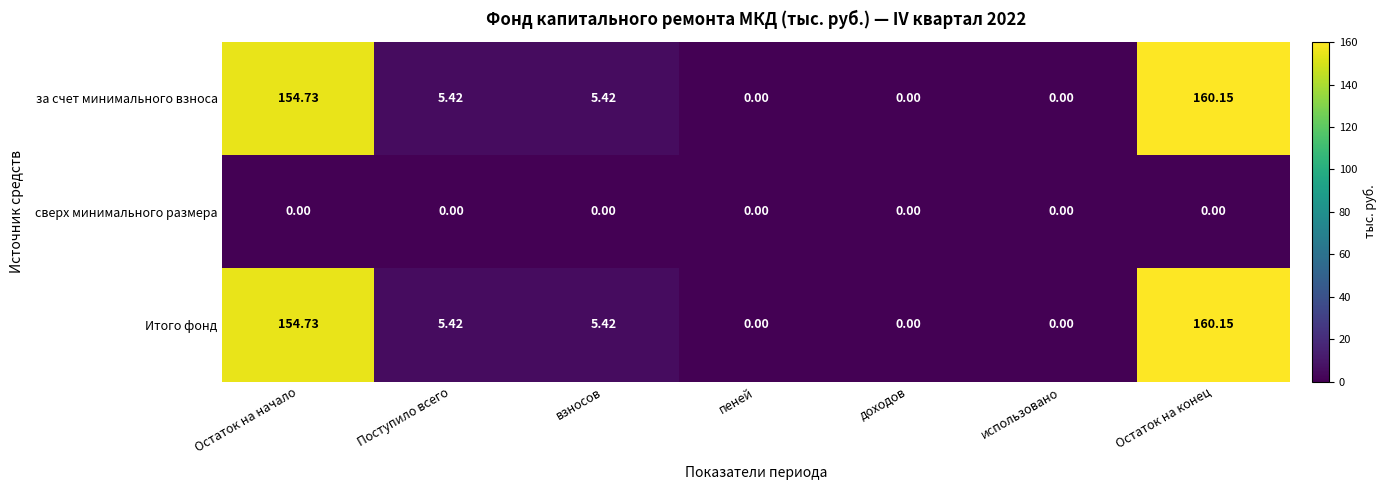

At which category is the sum across all series the highest?

Остаток на конец